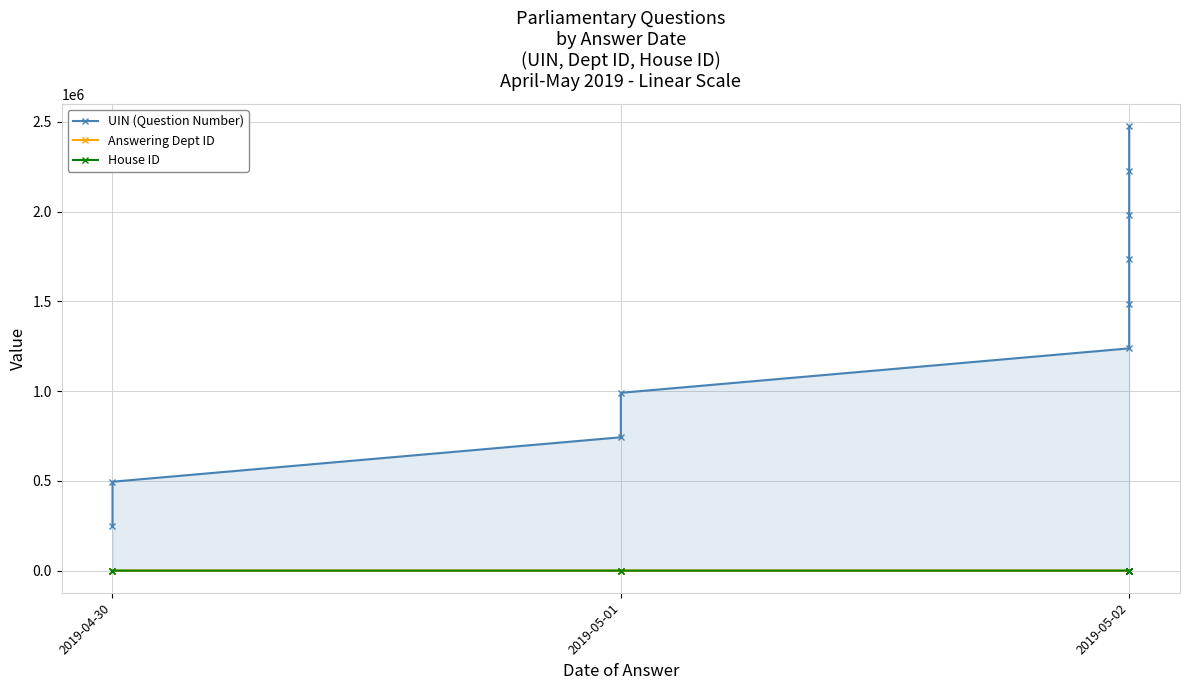

Which series has the widest spread of values?

UIN (Question Number)